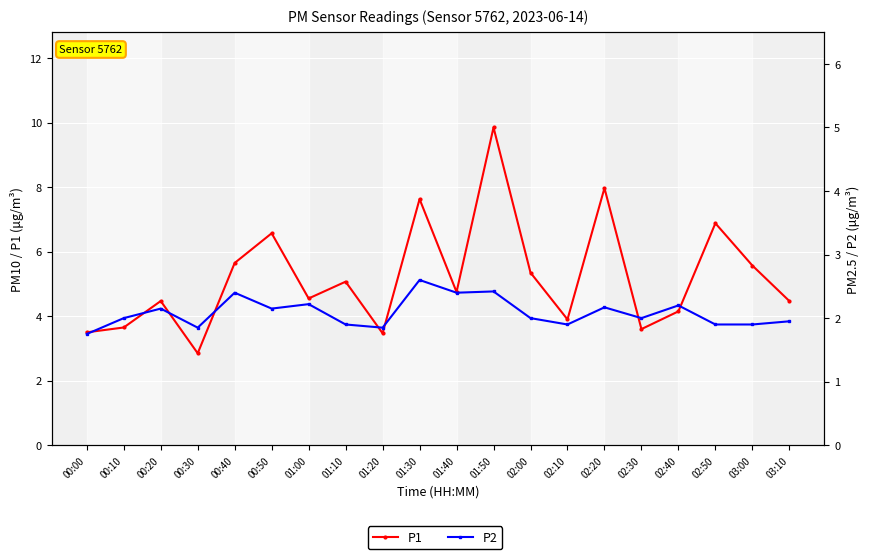

Is it true that P2 equals 0.7 at 02:10?

False